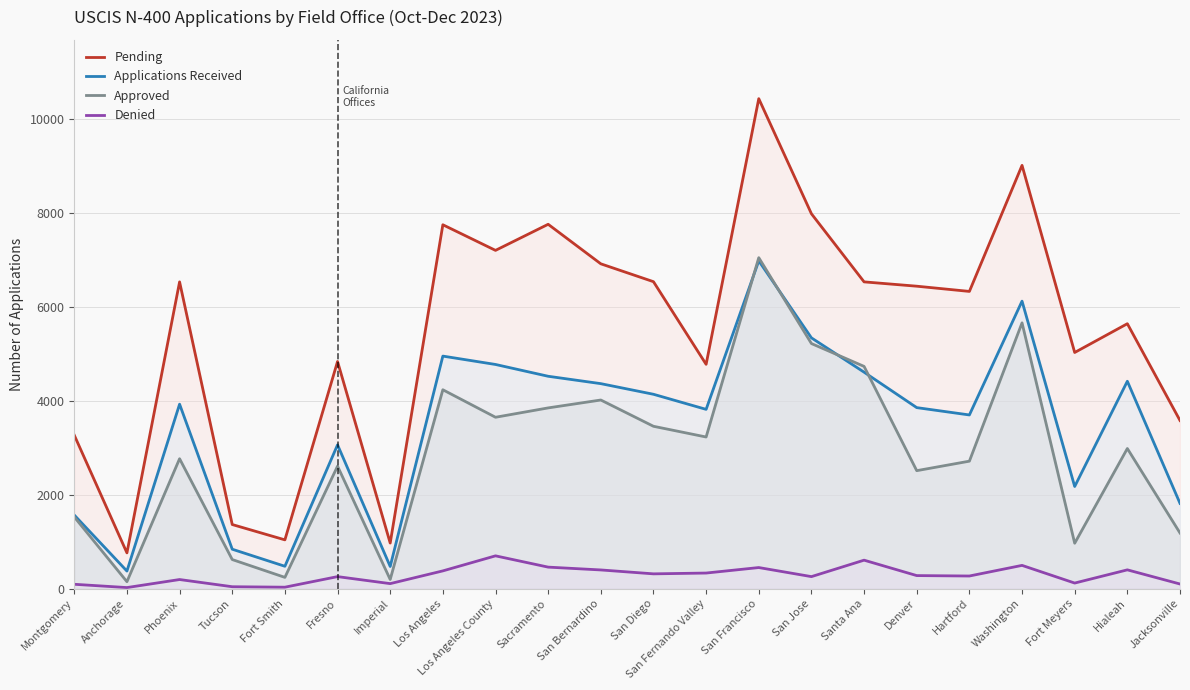

What is the lowest value of the Applications Received series?

373